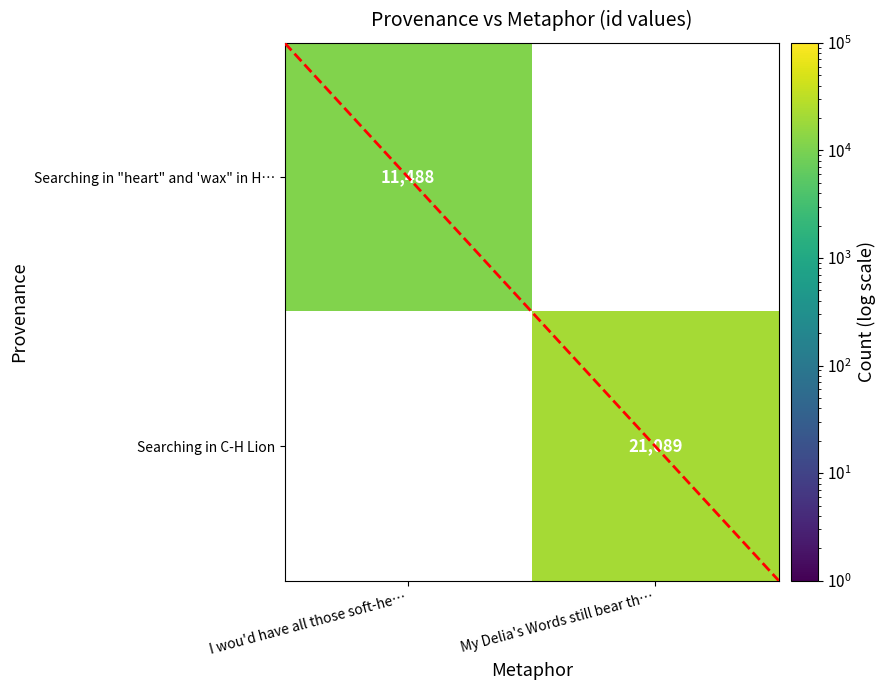

True or false: Searching in "heart" and 'wax" in H… has a value of 11488 at I wou'd have all those soft-he….

True